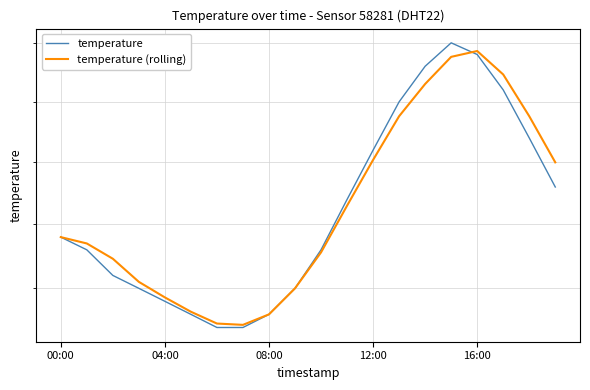

Reading right to left, transcribe all the data shown in this chart.

temperature: 18.8	19.2	19.6	19.9	20.0	19.8	19.5	19.1	18.7	18.3	18.0	17.8	17.7	17.7	17.8	17.9	18.0	18.1	18.3	18.4
temperature (rolling): 19.0	19.4	19.7	19.9	19.9	19.6	19.4	19.0	18.6	18.3	18.0	17.8	17.7	17.7	17.8	17.9	18.1	18.2	18.4	18.4